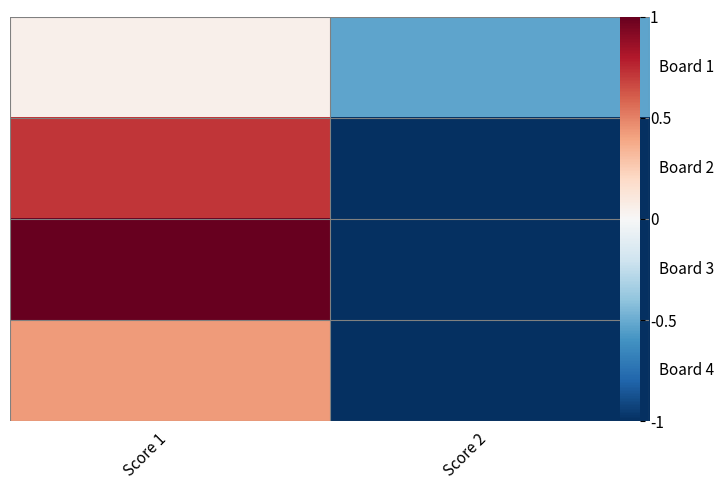

How many categories are shown in the chart?

2